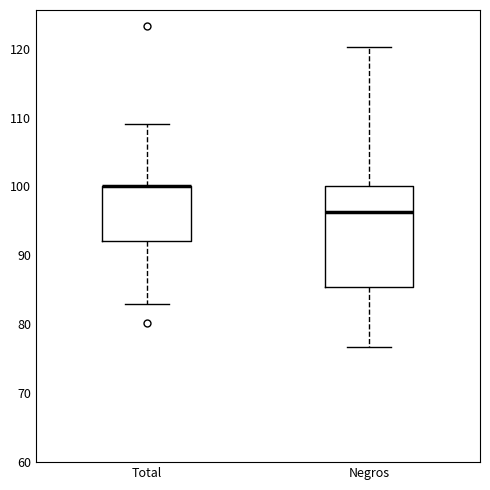

Comparing the boxes themselves (not the whiskers), which one is the tallest?

Negros